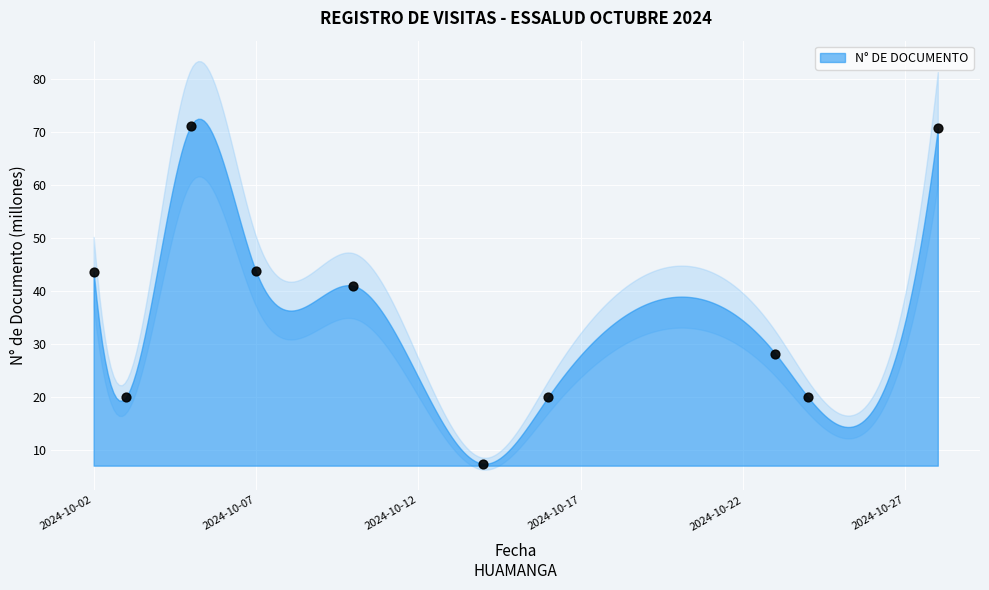

What is the range of X values (max minus min)?

26.0